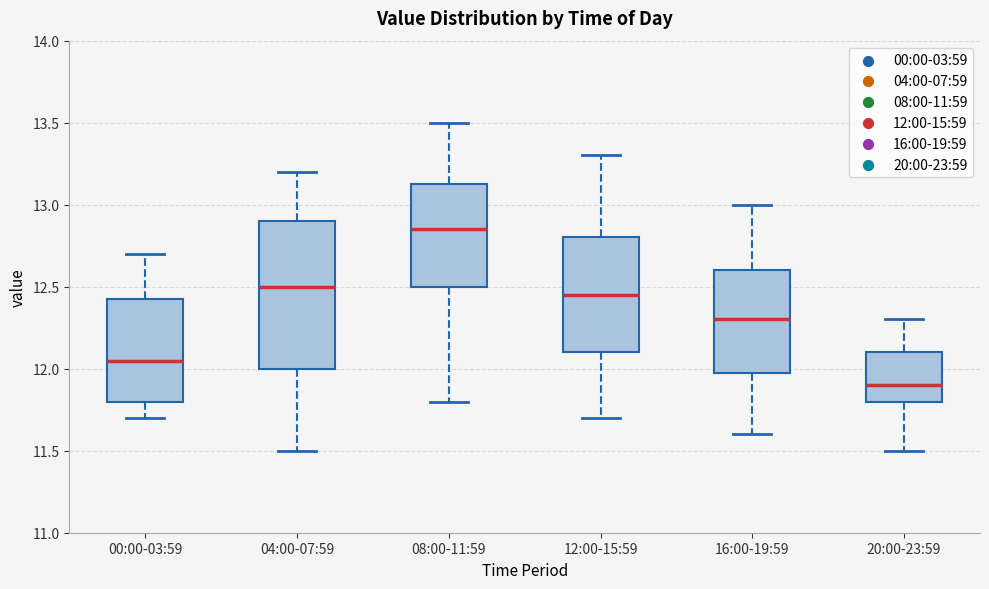

Reading left to right, read every box against the y-axis: the position of its median line, the range the box covers, and the ends of its whiskers. The values are not printed on the chart, so give them approximately, as read against the axis.

00:00-03:59: median 12.05, box 11.80 to 12.45, whiskers 11.70 to 12.70
04:00-07:59: median 12.50, box 12.00 to 12.90, whiskers 11.50 to 13.20
08:00-11:59: median 12.85, box 12.50 to 13.15, whiskers 11.80 to 13.50
12:00-15:59: median 12.45, box 12.10 to 12.80, whiskers 11.70 to 13.30
16:00-19:59: median 12.30, box 12.00 to 12.60, whiskers 11.60 to 13.00
20:00-23:59: median 11.90, box 11.80 to 12.10, whiskers 11.50 to 12.30